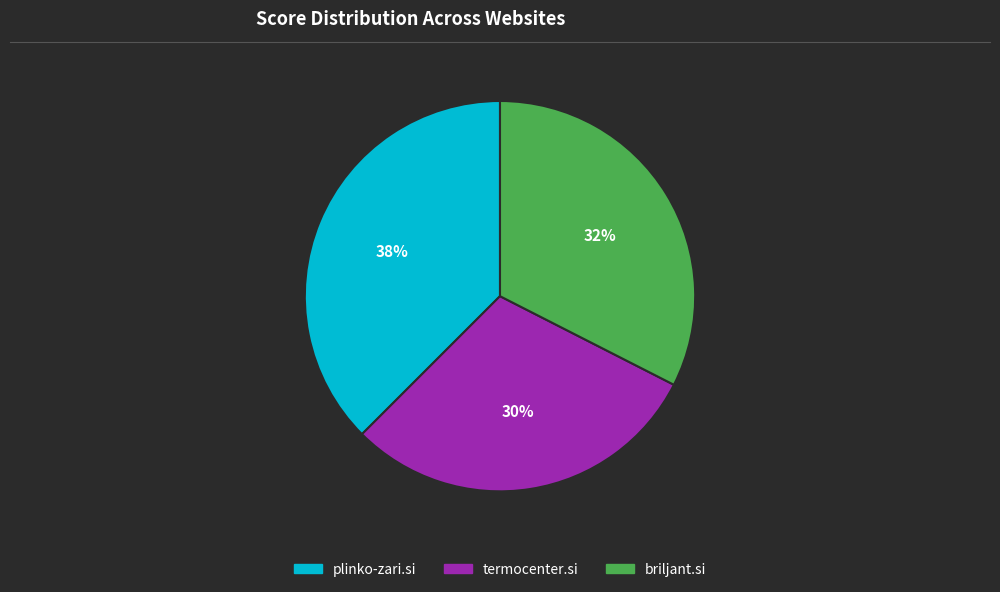

Which category has the biggest portion of the pie?

plinko-zari.si